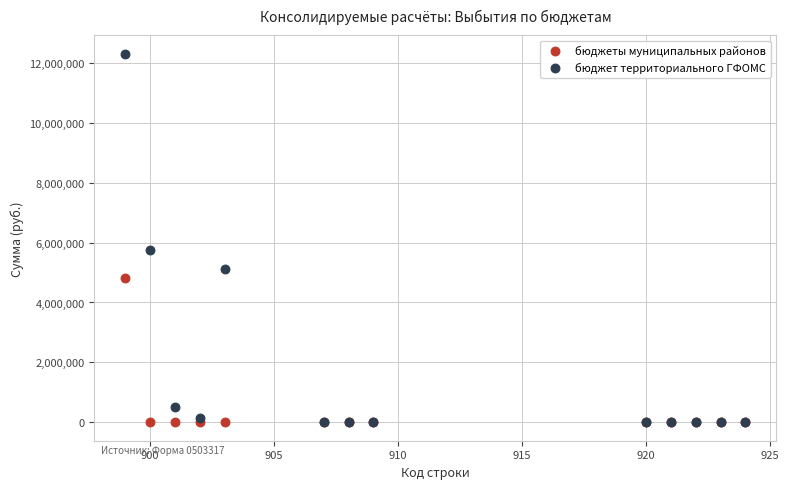

Across all series, what Y value is closest to 6156375?

5758711.2